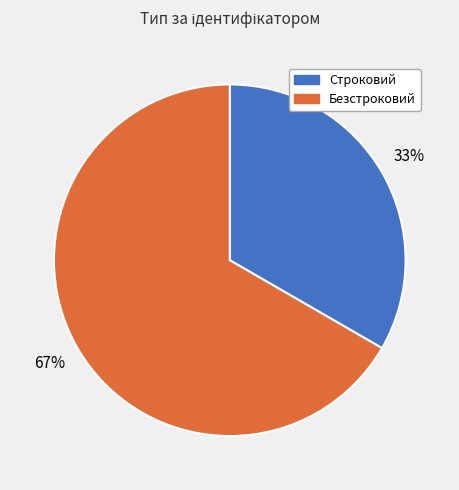

Between Строковий and Безстроковий, which is larger?

Безстроковий